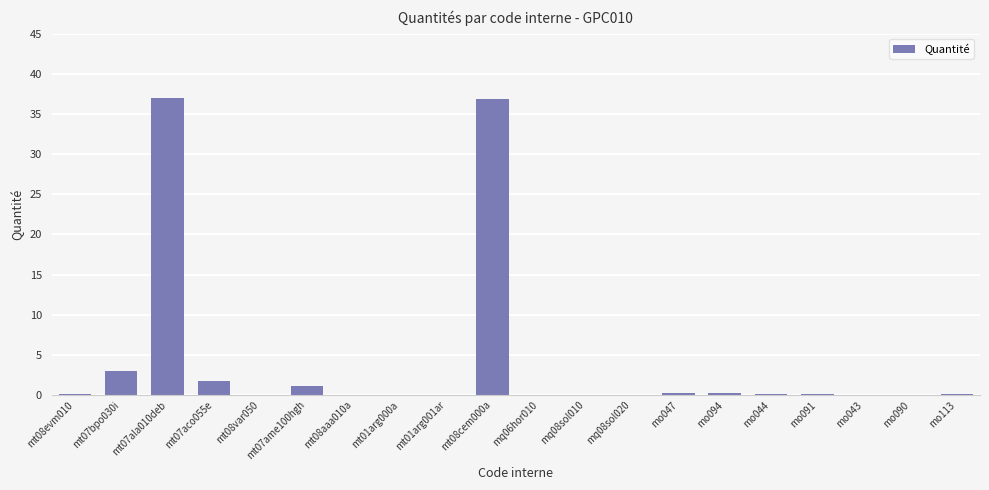

At which label is the value closest to 18?

mt07bpo030i